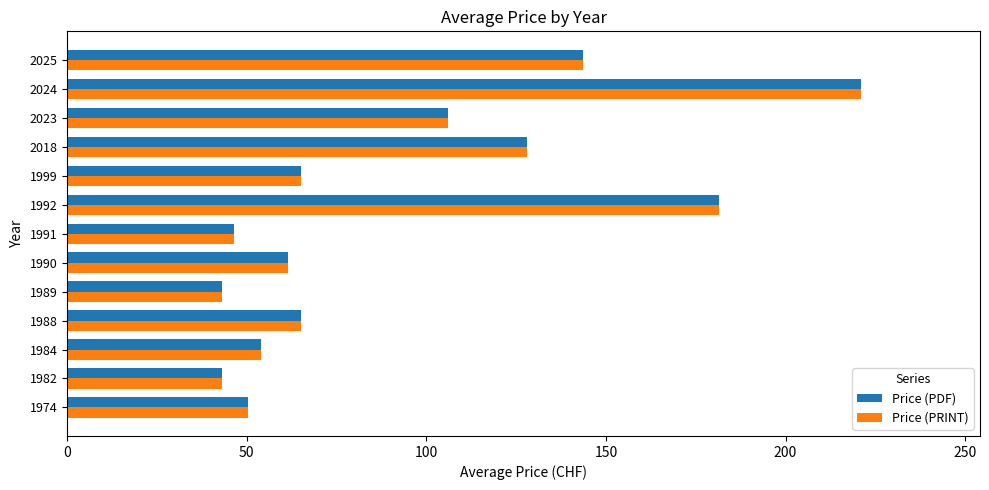

At which label does Price (PDF) reach its peak?

2024